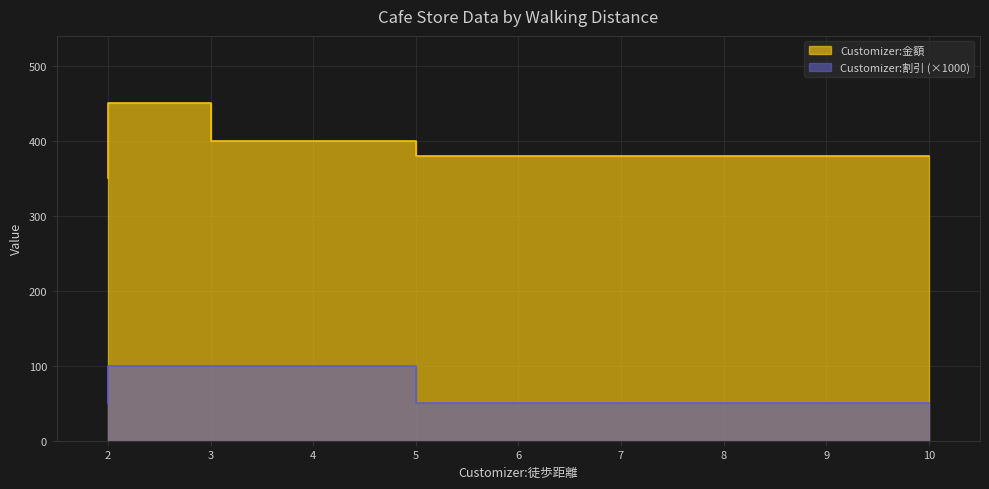

True or false: Customizer:割引 and Customizer:金額 cross at least once.

False